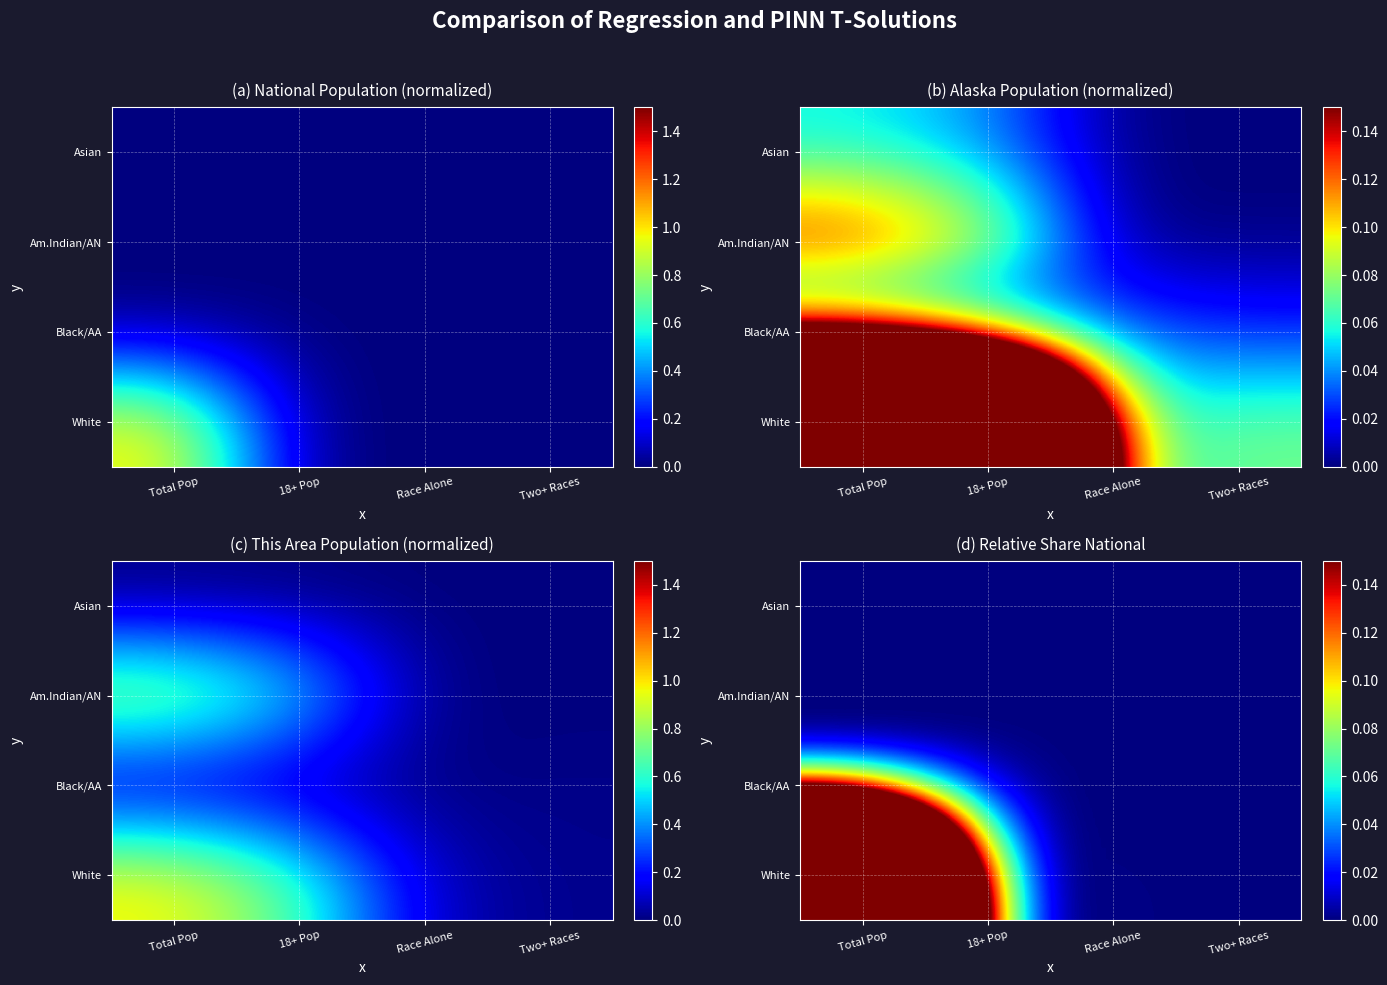

The White series shows 0.0 at Race Alone. True or false?

False